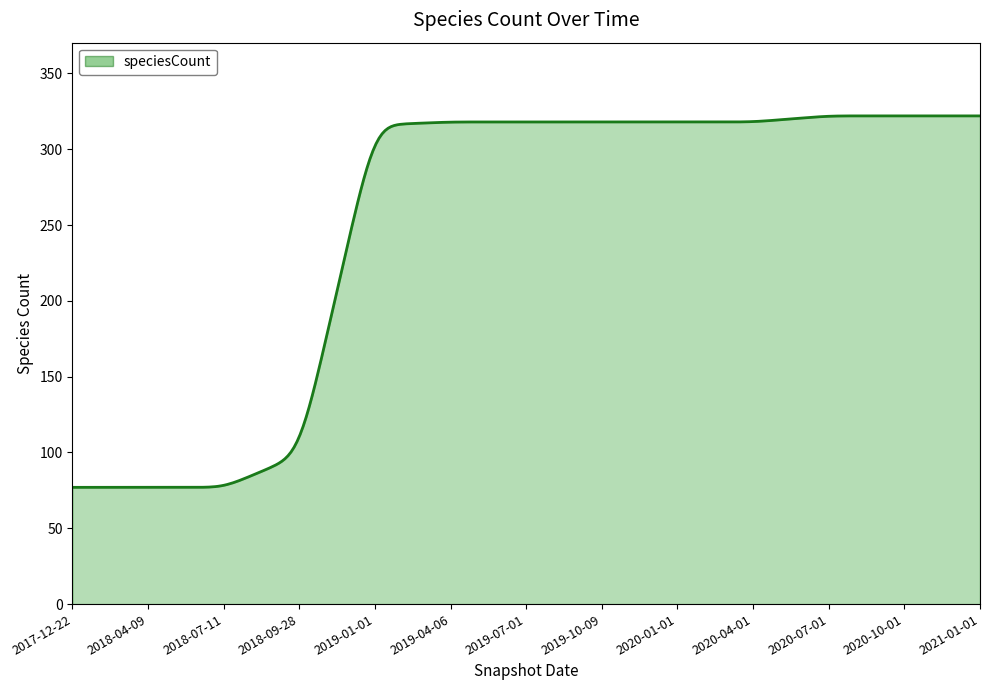

What is the difference between the maximum and minimum values?

245.0